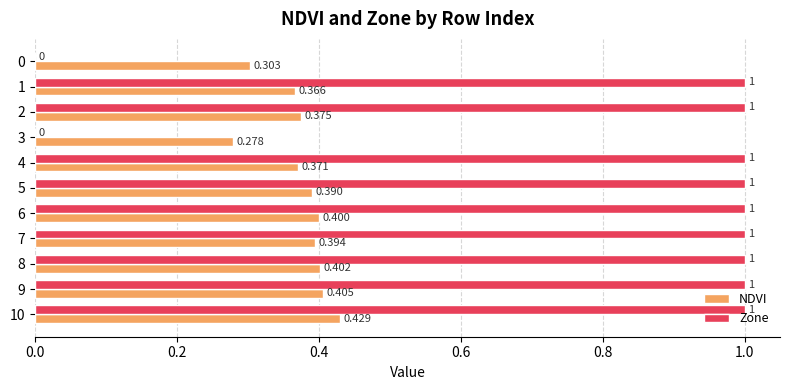

What is the sum of all Zone values?

9.0